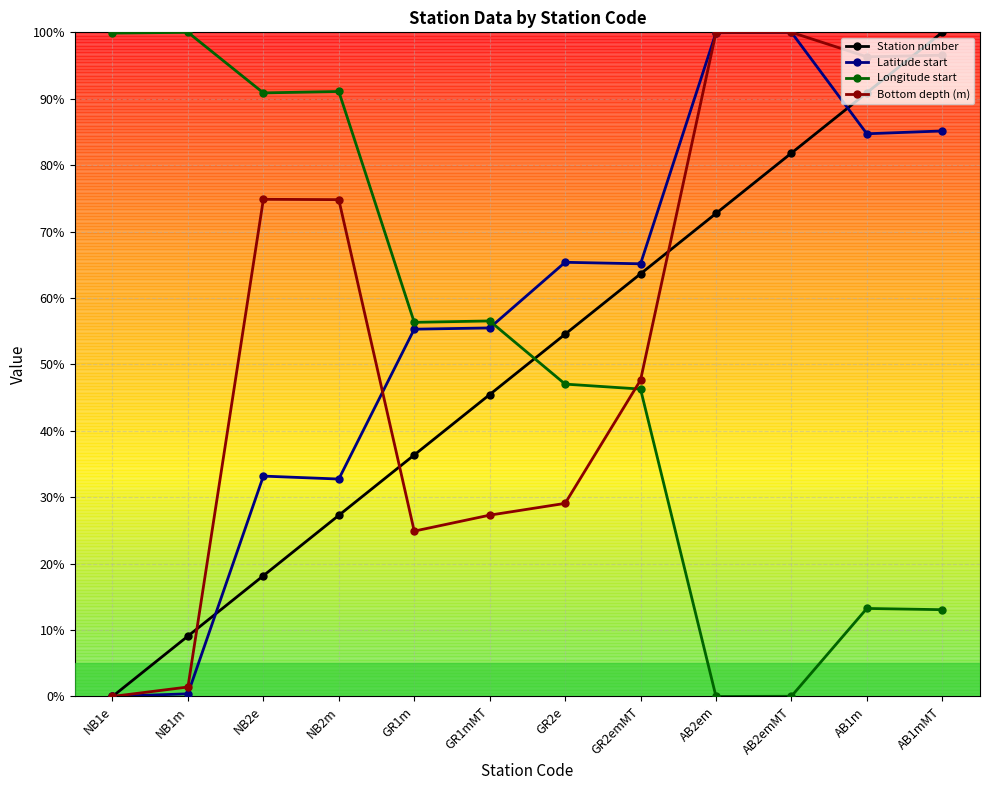

What are all the series names shown in the legend?

Station number, Latitude start, Longitude start, Bottom depth (m)